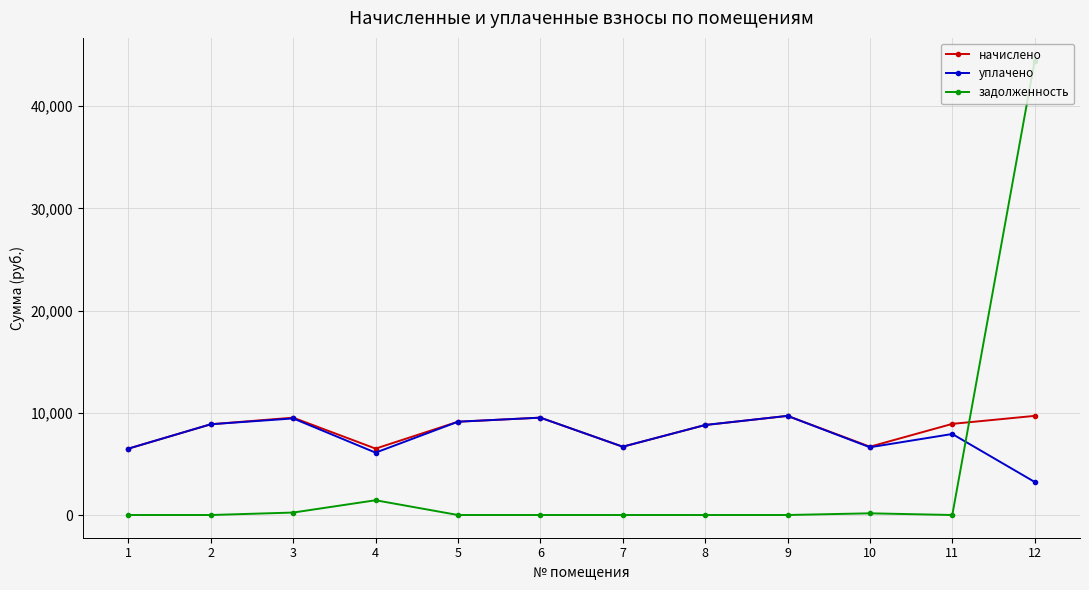

At how many categories does at least one series exceed 31648?

1